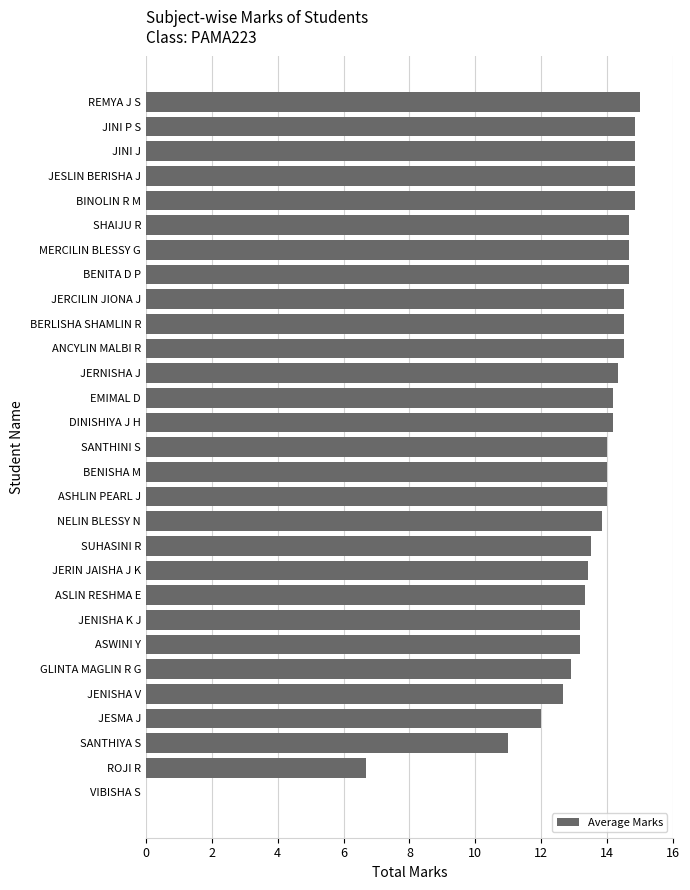

What value does the data have at JERCILIN JIONA J?

14.5